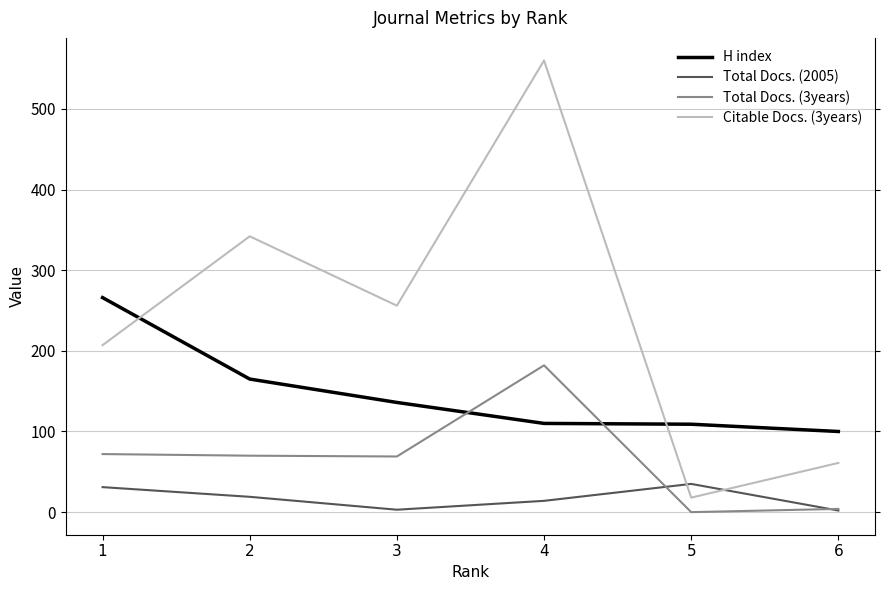

Count the number of categories in the chart.

6